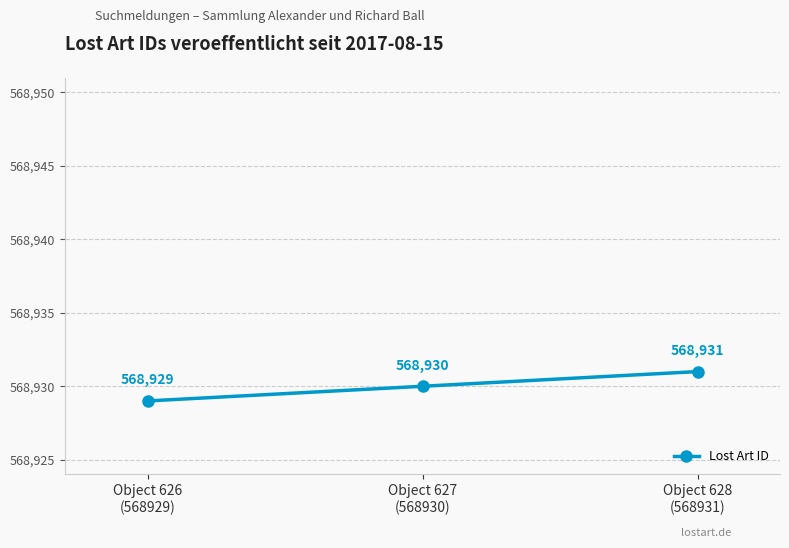

Reading left to right, what are all the values shown in this chart?

Object 626
(568929)=568929	Object 627
(568930)=568930	Object 628
(568931)=568931